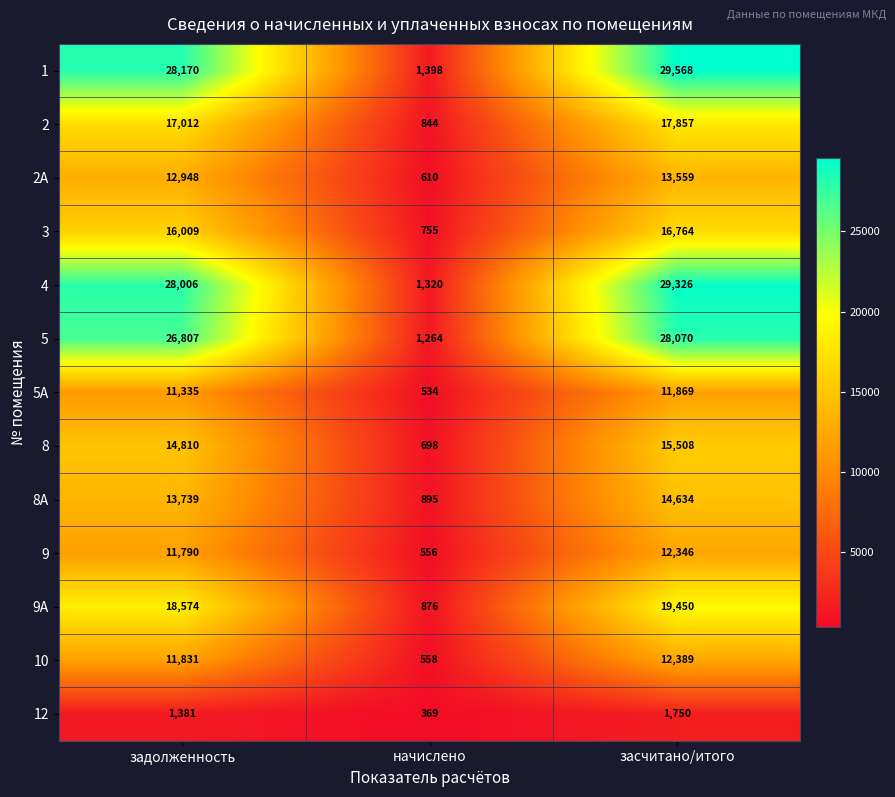

Is it true that 9 equals 19261 at задолженность?

False